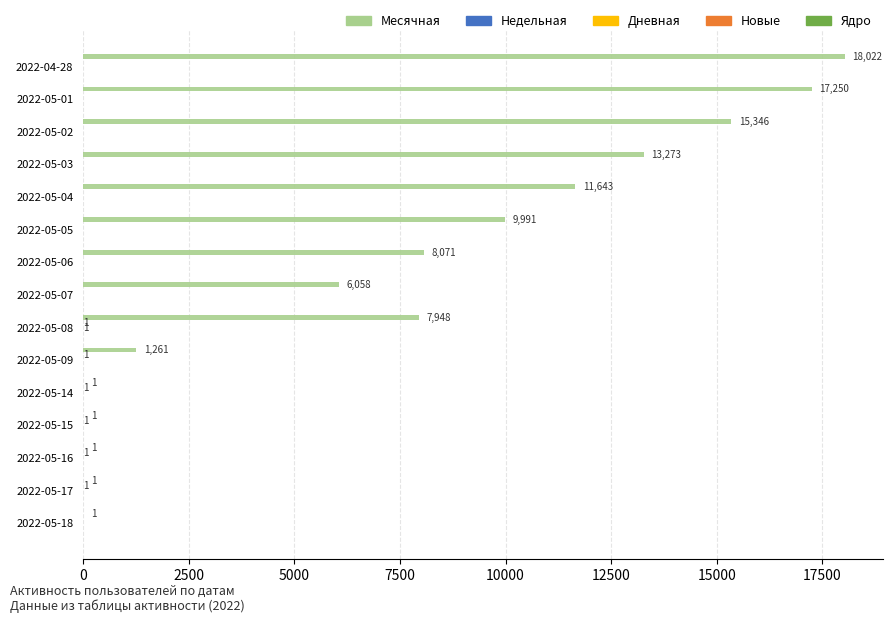

Between 2022-05-08 and 2022-05-16, which series saw the biggest shift?

Месячная